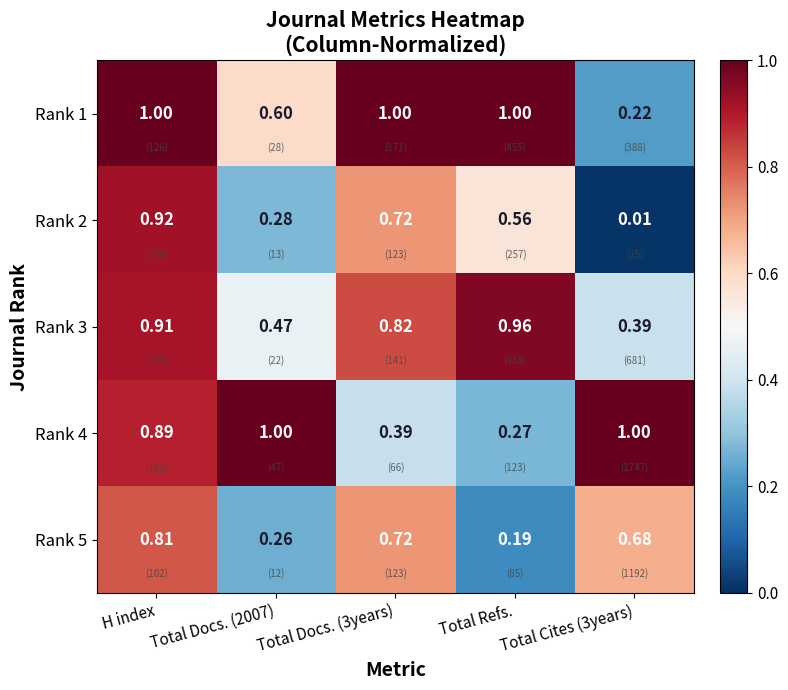

How many data points does each series have?

5